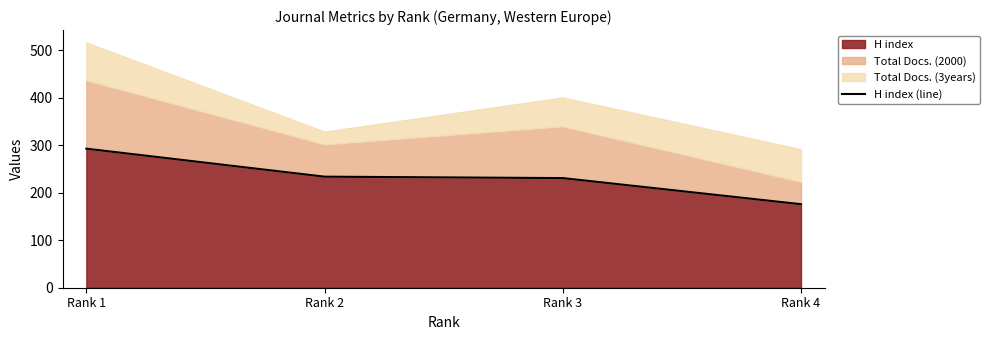

True or false: there are more than 0 points higher than both neighbors.

False